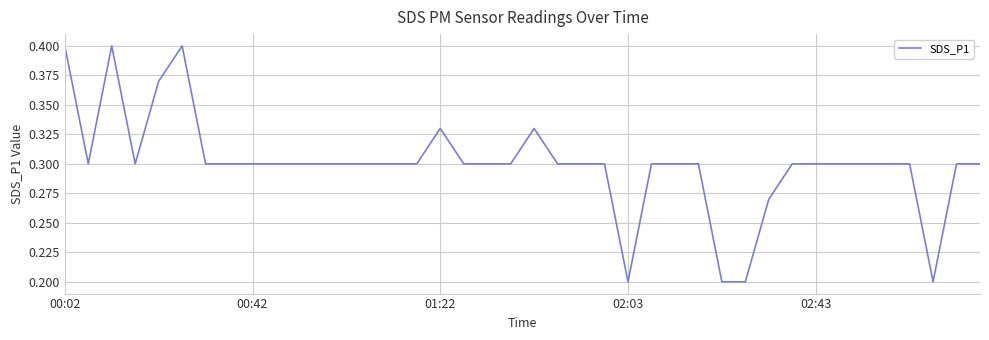

Is it true that the value at 02:43 is 0.3?

True